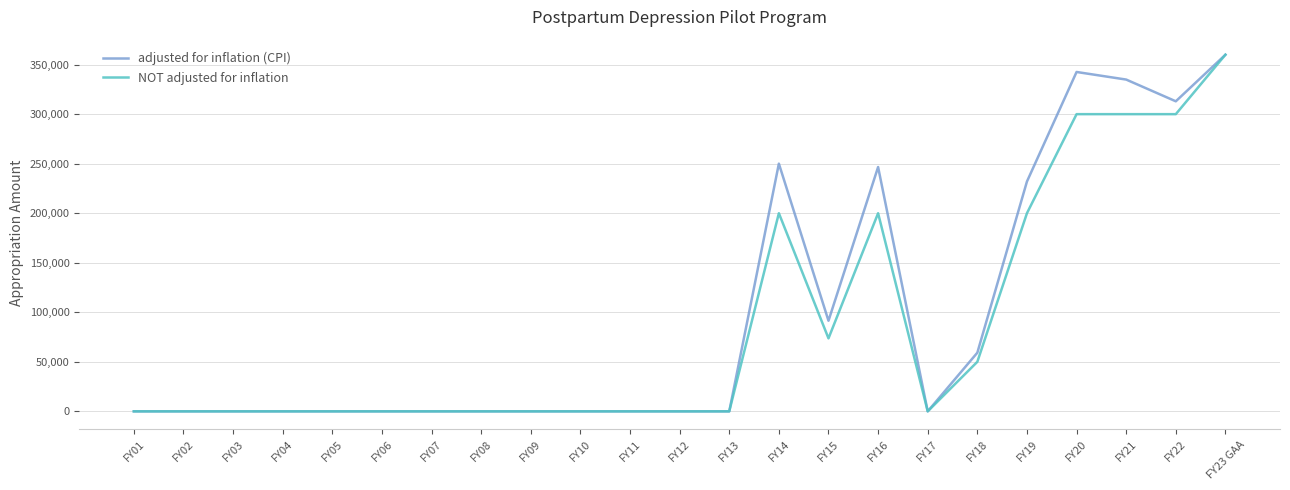

The adjusted for inflation (CPI) series shows 173874 at FY03. True or false?

False